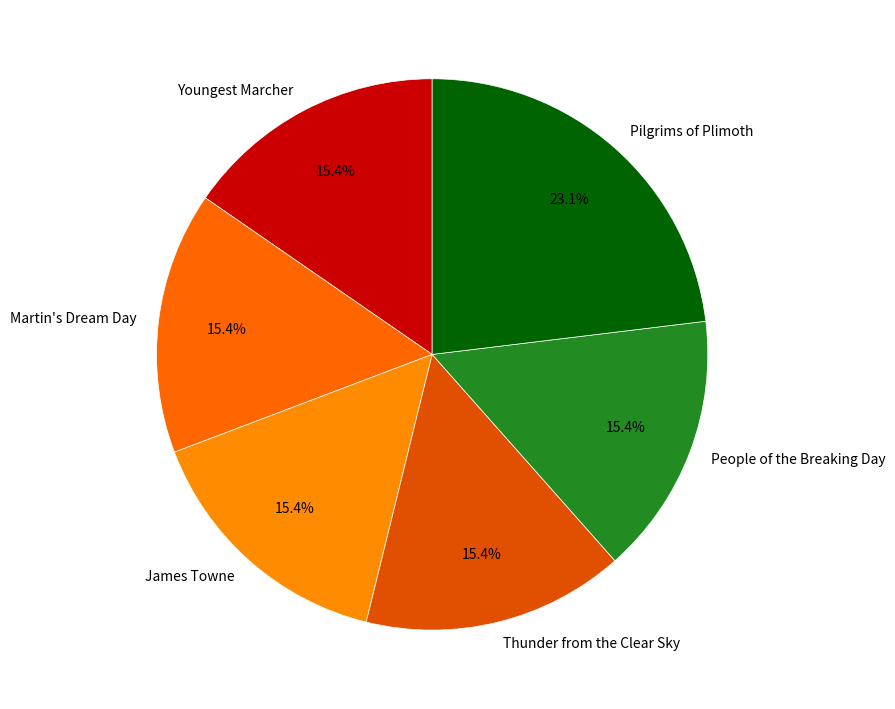

How many slices are in this pie chart?

6